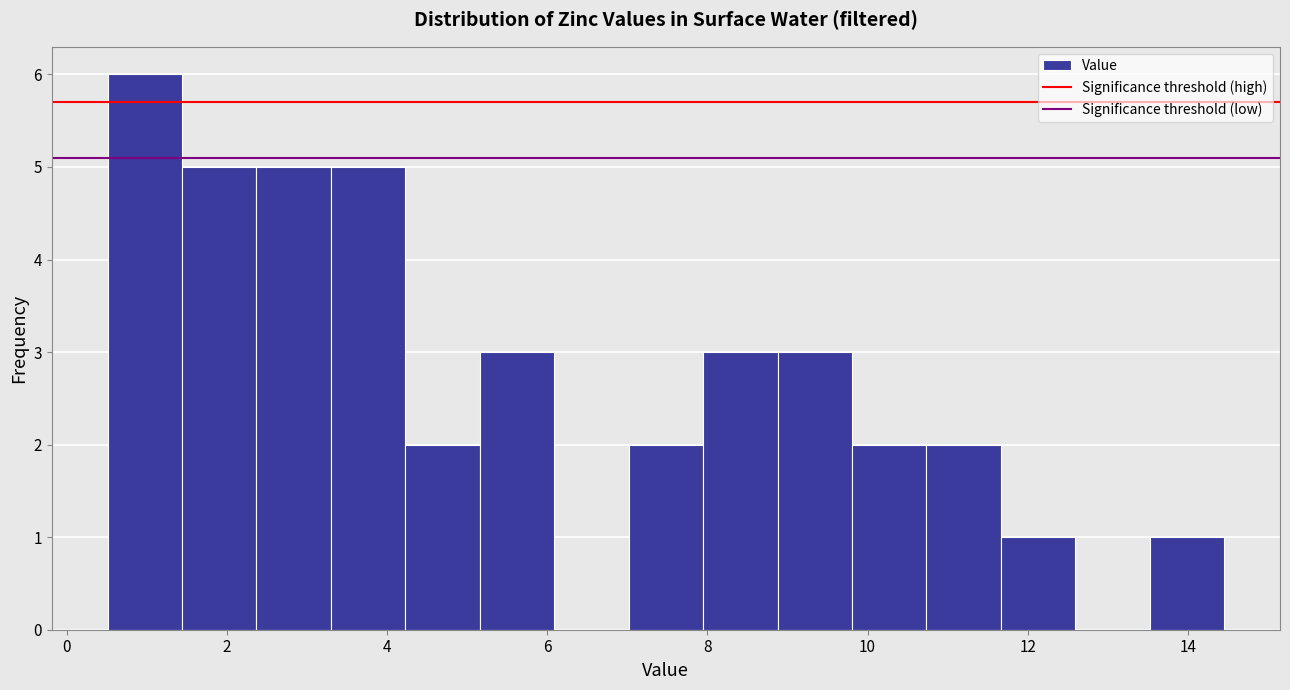

Which range on the x-axis has the tallest bar?

0.6 to 1.4